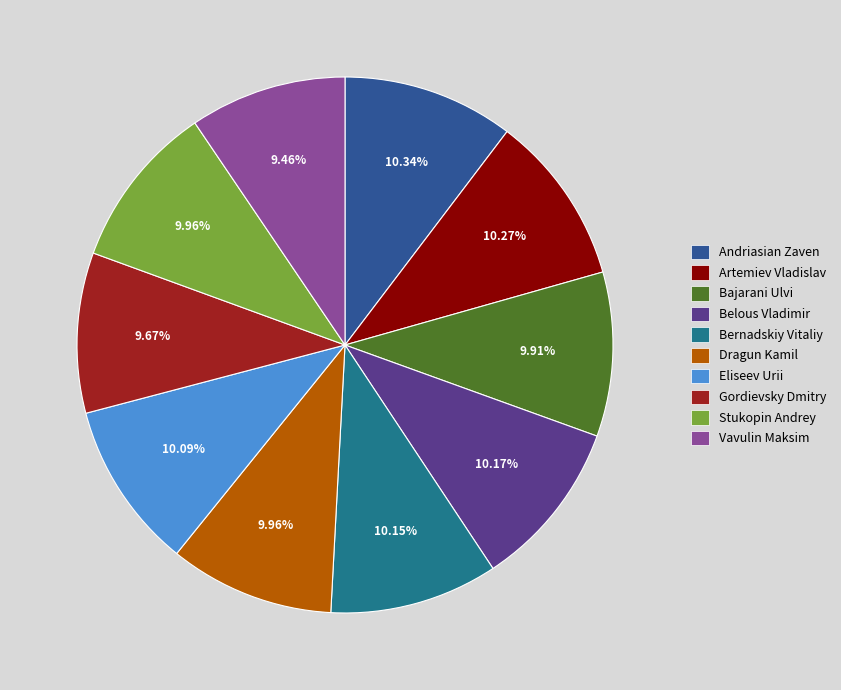

What is the total percentage of Dragun Kamil and Artemiev Vladislav?

20.2%